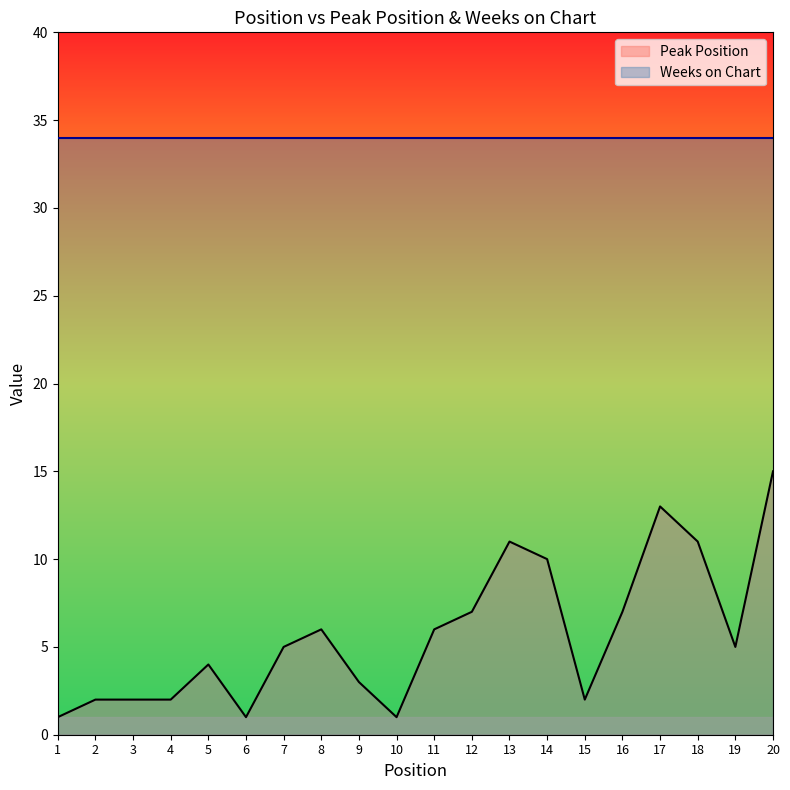

The value at 2 is 1. True or false?

False